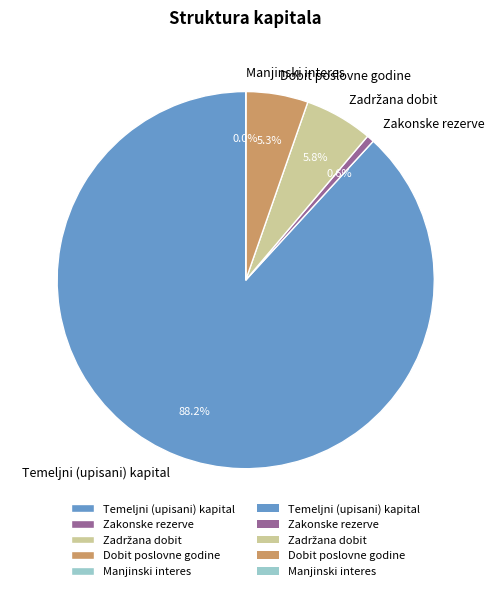

The Temeljni (upisani) kapital slice represents 88% of the pie. True or false?

True